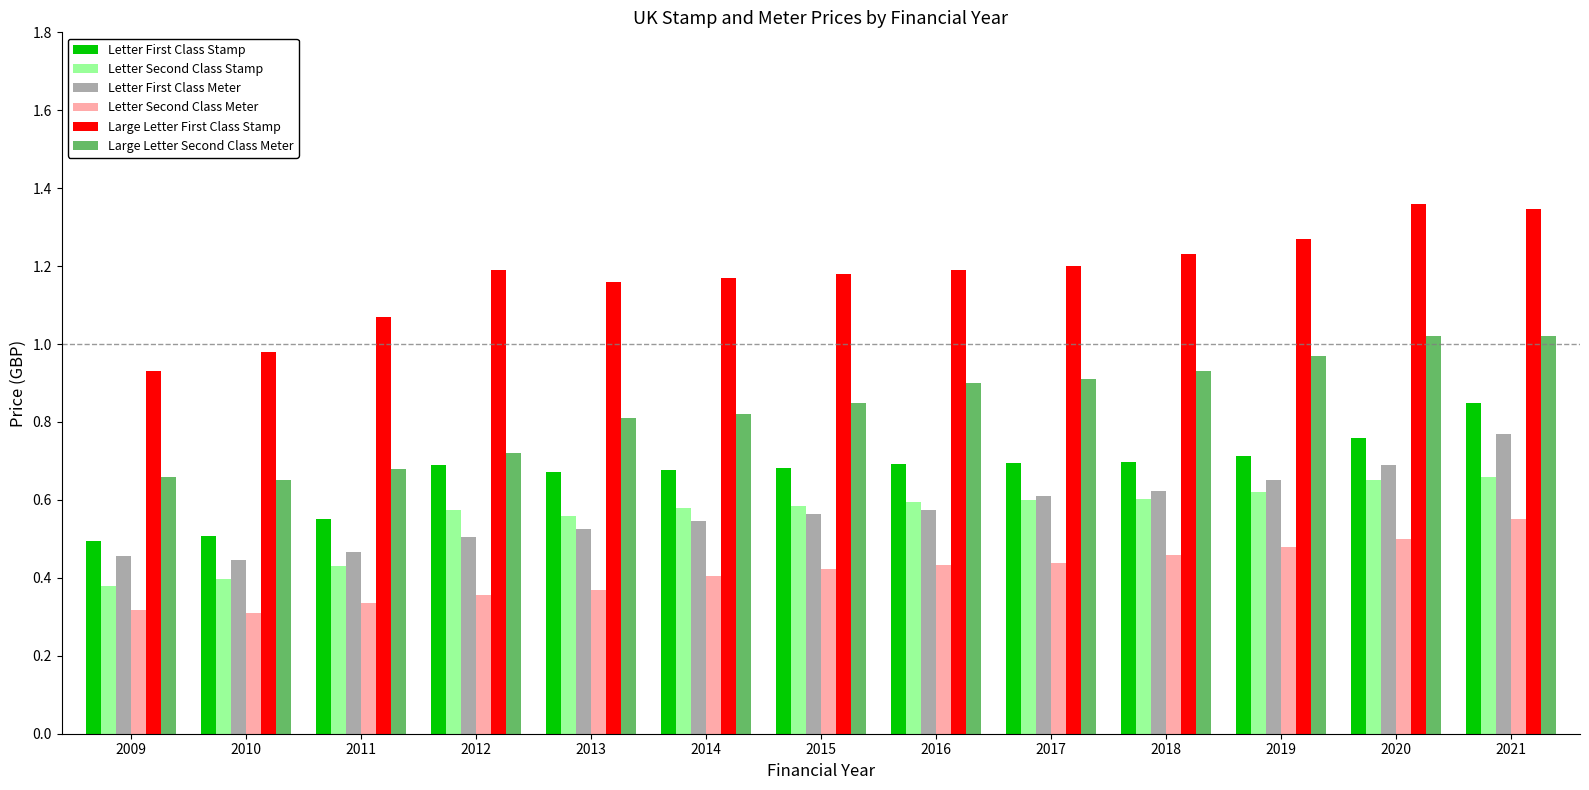

What is the sum of all Letter First Class Stamp values?

8.7